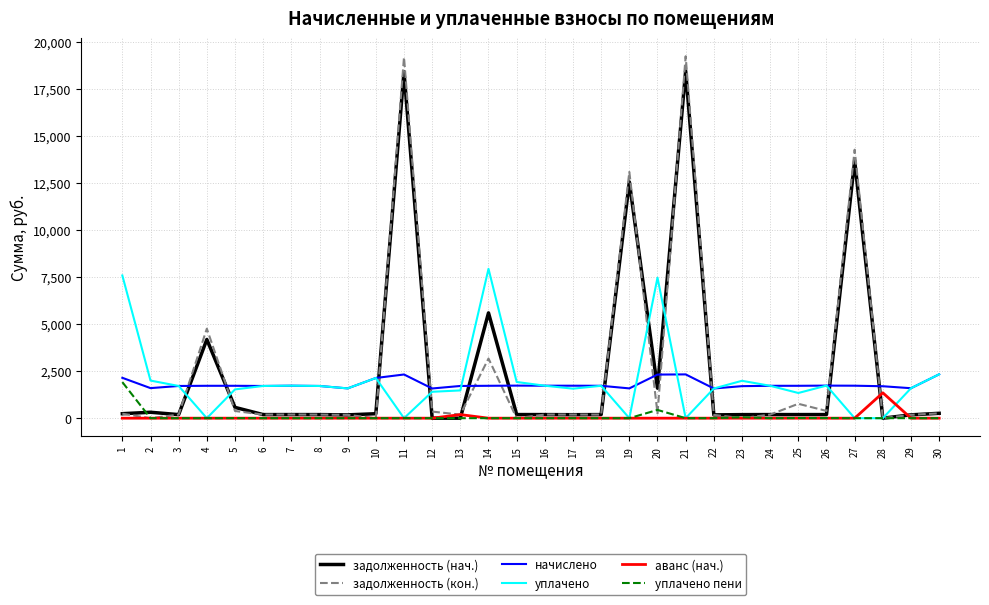

The value of аванс (нач.) at 30 is 777.4. True or false?

False